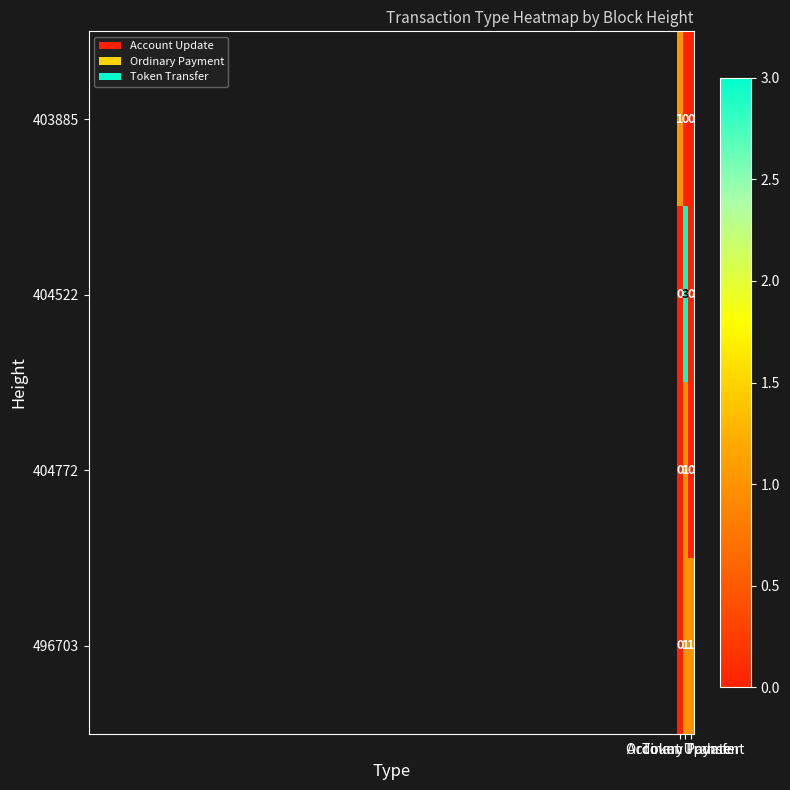

What is the spread (max minus min) of values at Ordinary Payment?

3